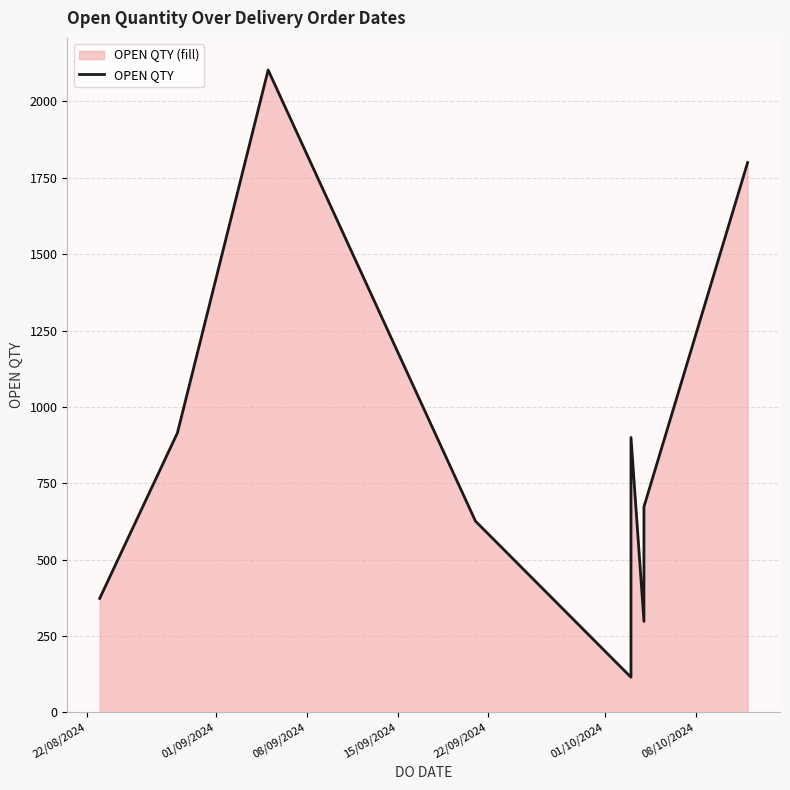

Reading left to right, transcribe all the data shown in this chart.

373	915	2103	626	115	900	298	673	1800